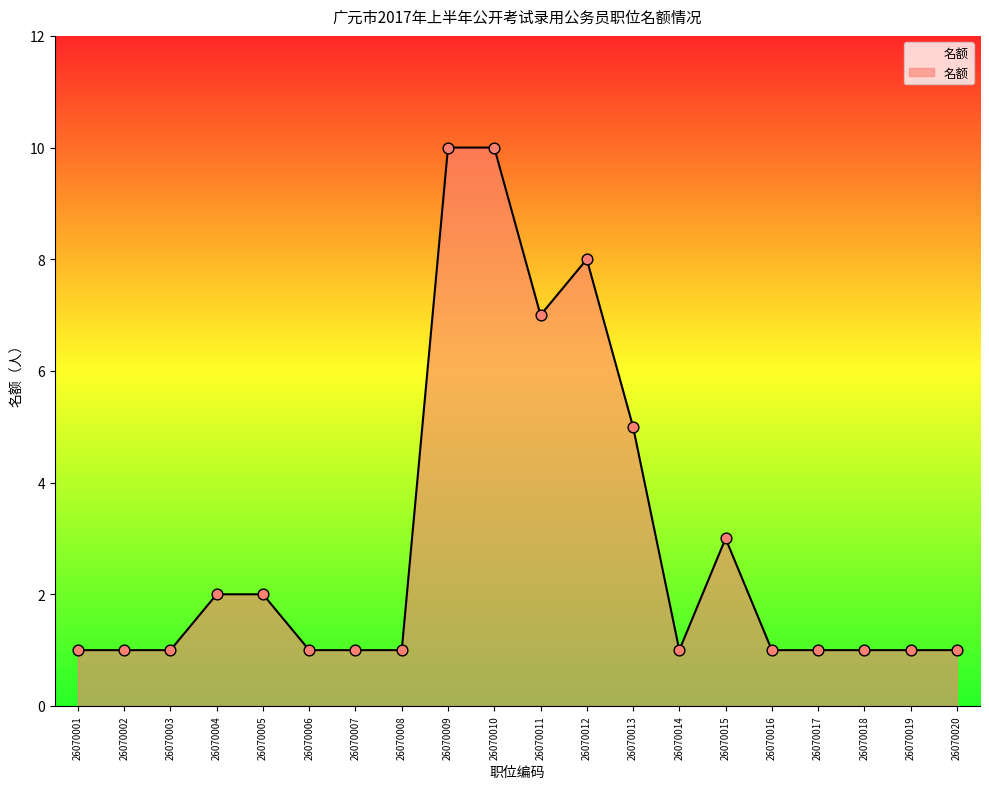

What is the change in value from 26070009 to 26070018?

-9